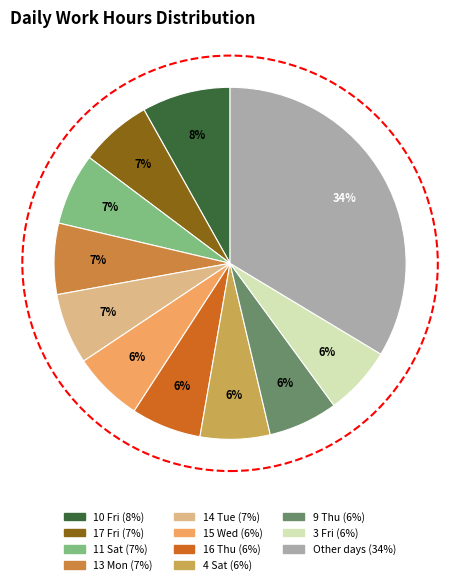

Count the number of slices in the pie.

11